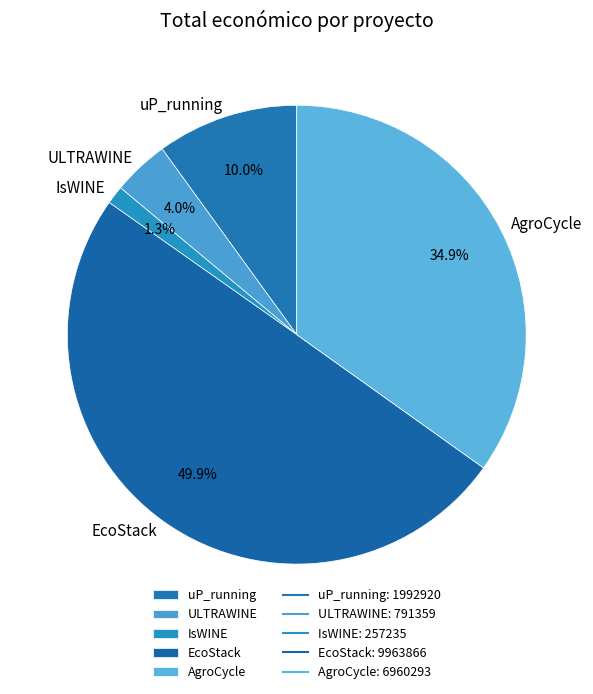

Is AgroCycle the majority of the pie?

No